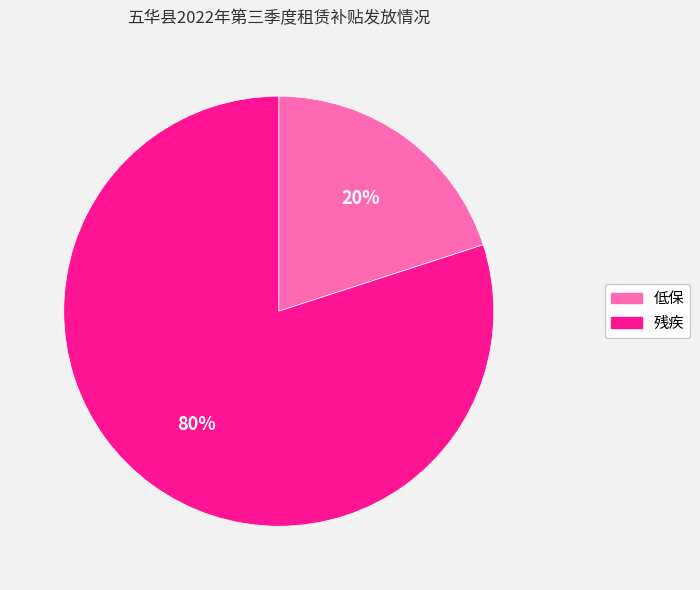

How many slices are in this pie chart?

2